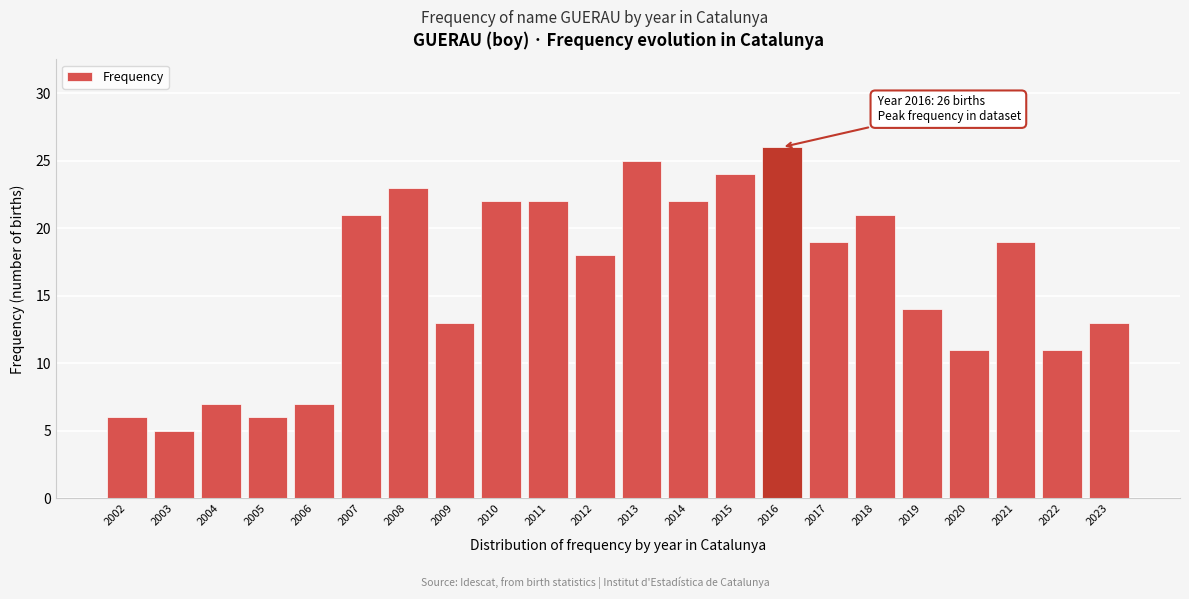

Reading left to right, what are all the values shown in this chart?

6	5	7	6	7	21	23	13	22	22	18	25	22	24	26	19	21	14	11	19	11	13